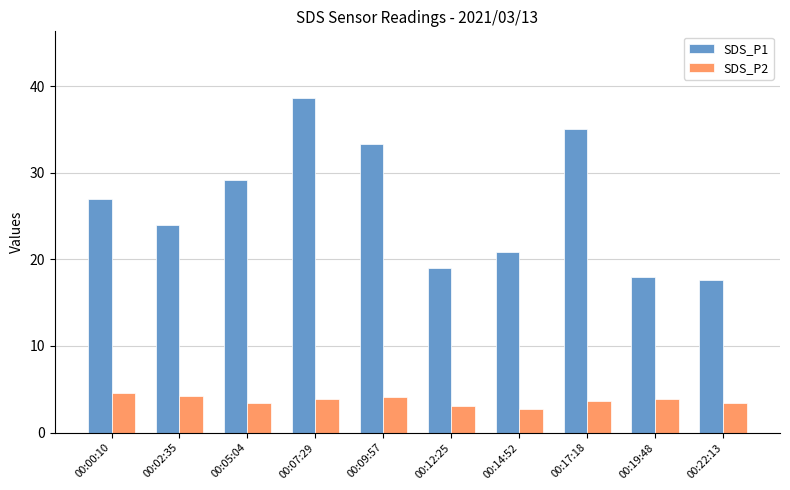

Rank the series by their maximum value, from highest to lowest.

SDS_P1, SDS_P2